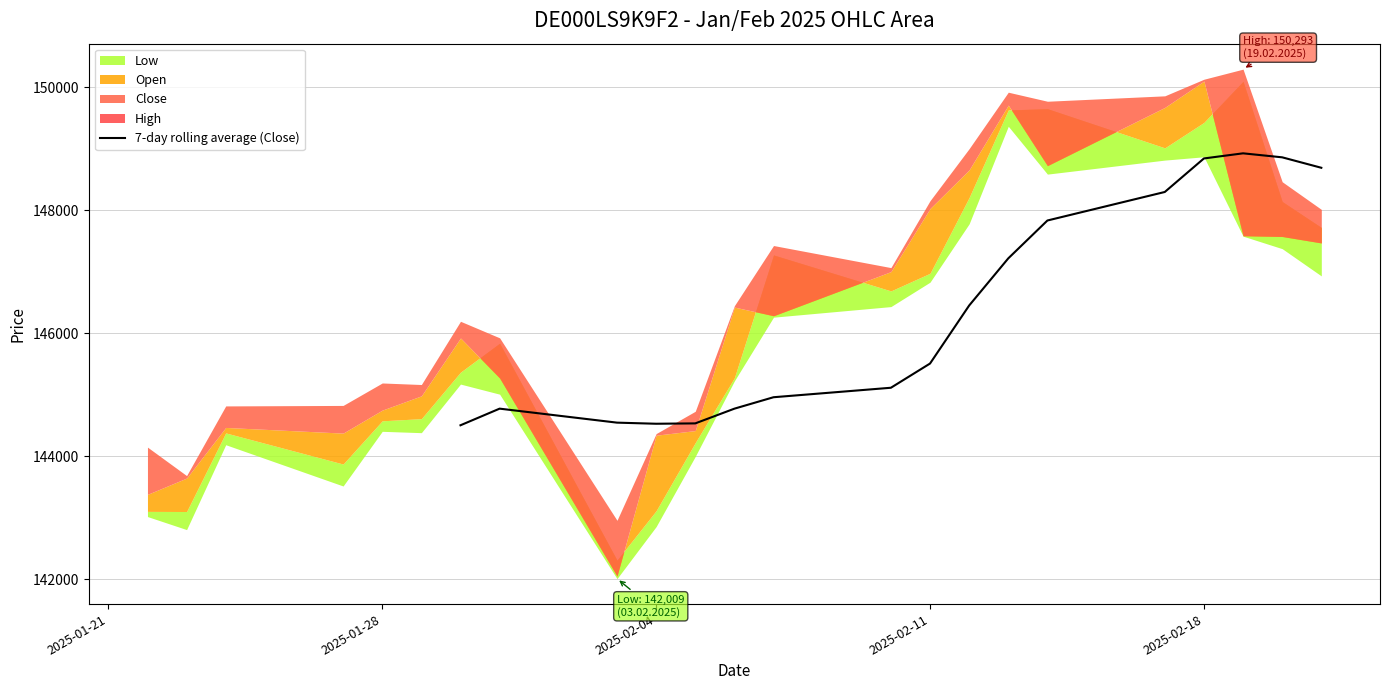

What is the lowest value of the 7-day rolling average (Close) series?

144502.4